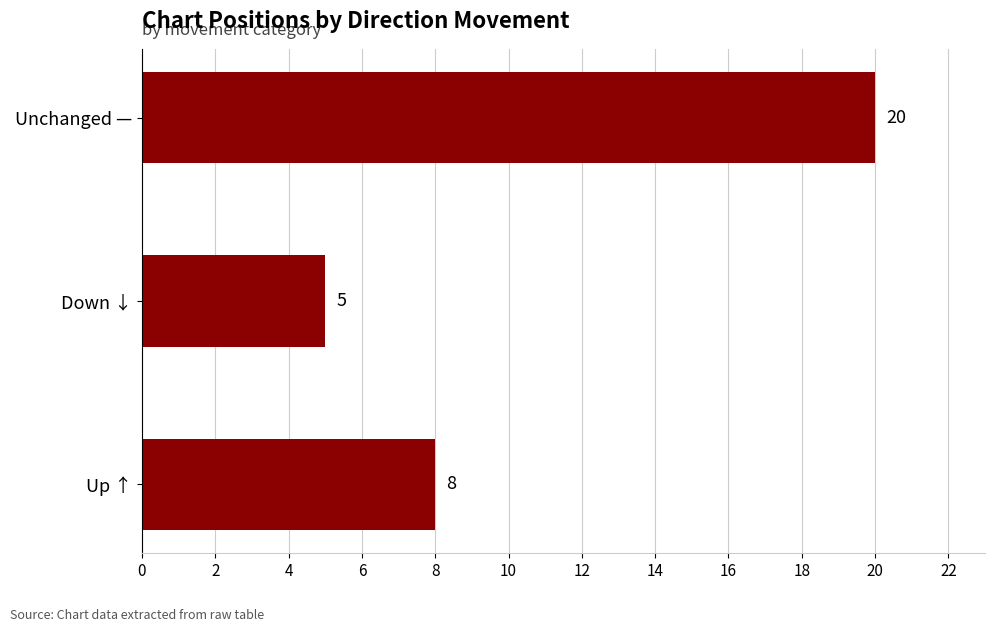

Count the number of data series in this chart.

1